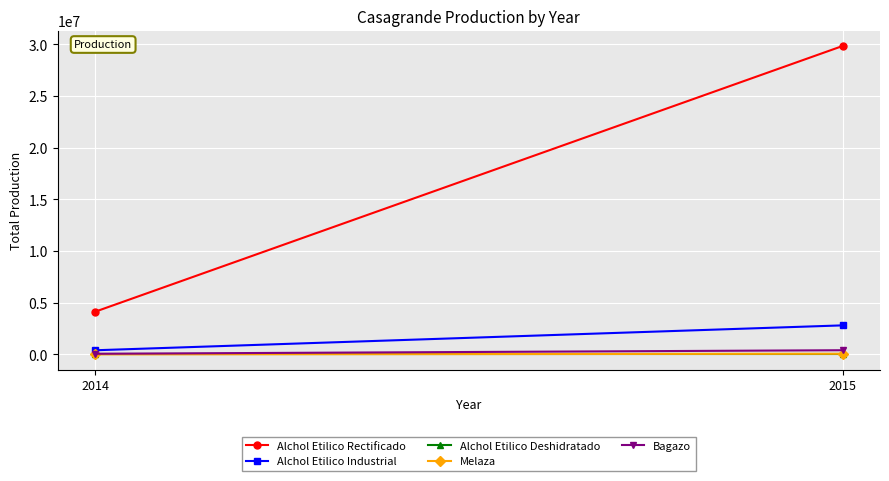

Count the Alchol Etilico Industrial values in the range 407412 to 2816164.

2